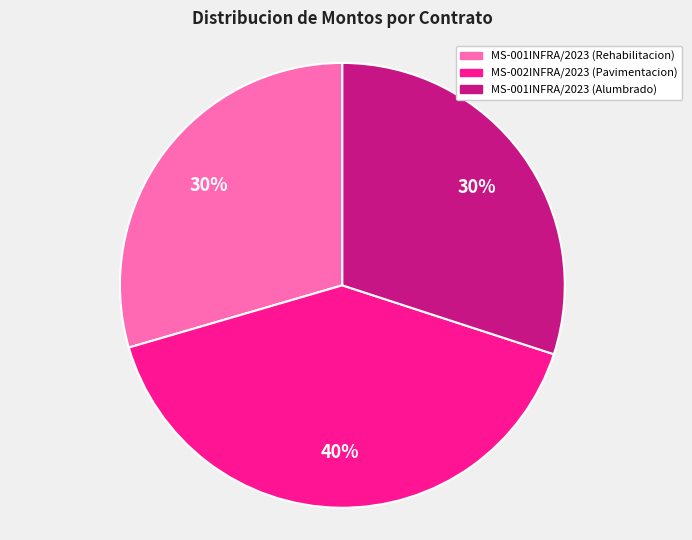

Is it true that MS-001INFRA/2023 (Rehabilitacion) is 30% of the pie?

True